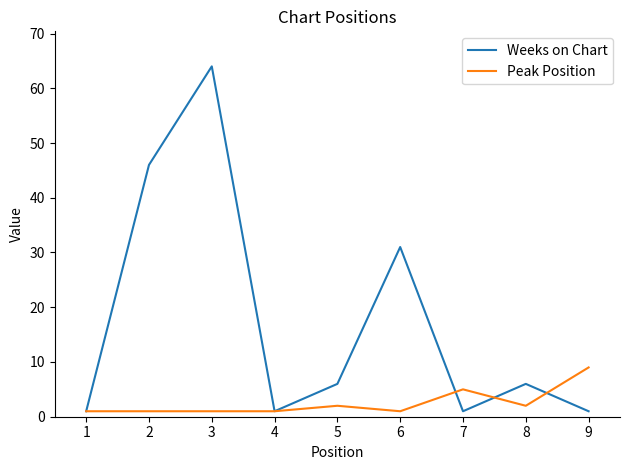

Which series has the widest spread of values?

Weeks on Chart